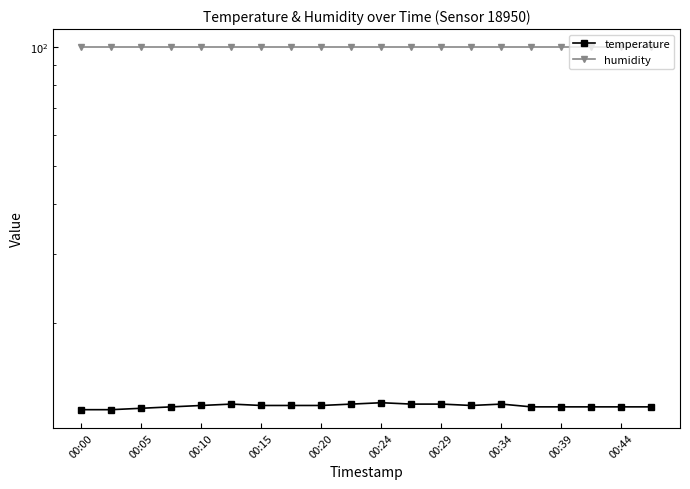

What position from the left is 00:39?

17